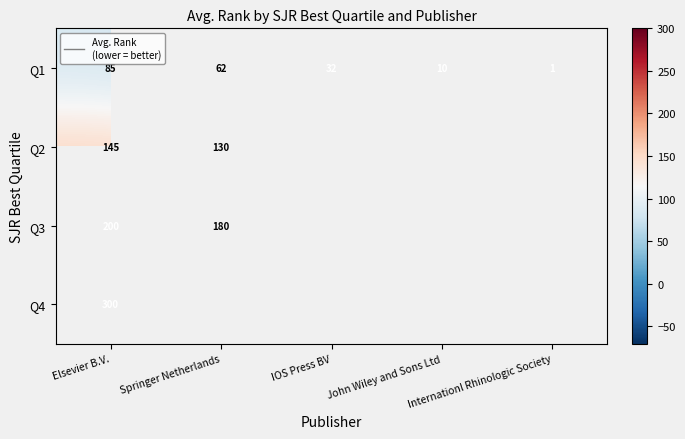

Count the Q1 values in the range 10 to 62.

3